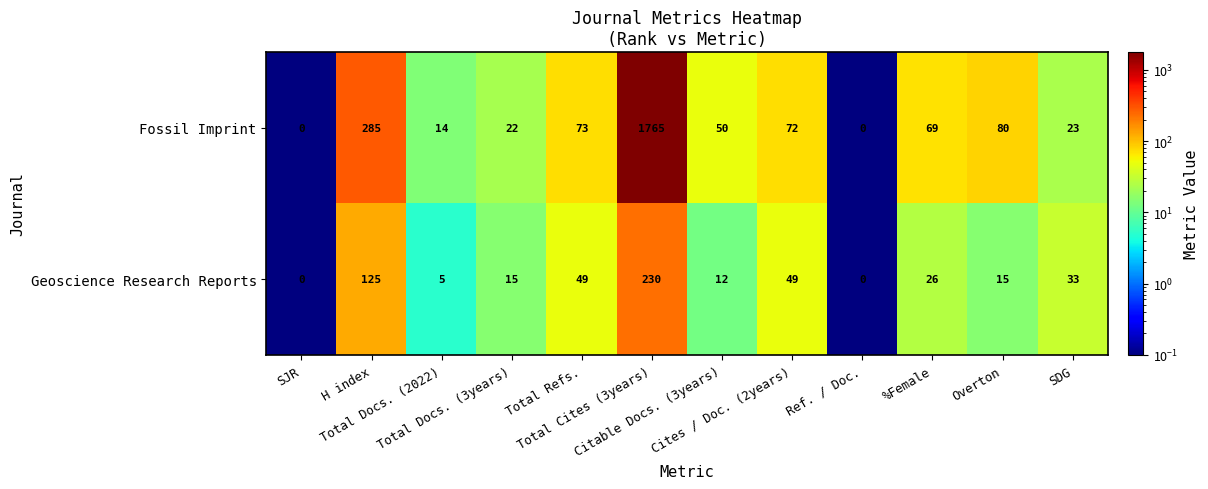

What is the difference between the second highest and minimum values in the Geoscience Research Reports series?

125